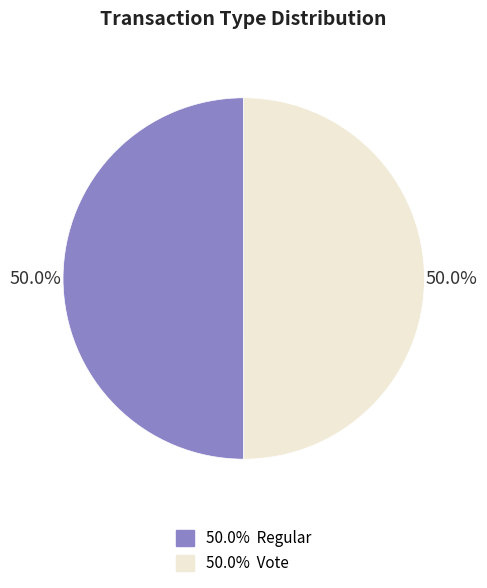

How many segments does this pie chart have?

2